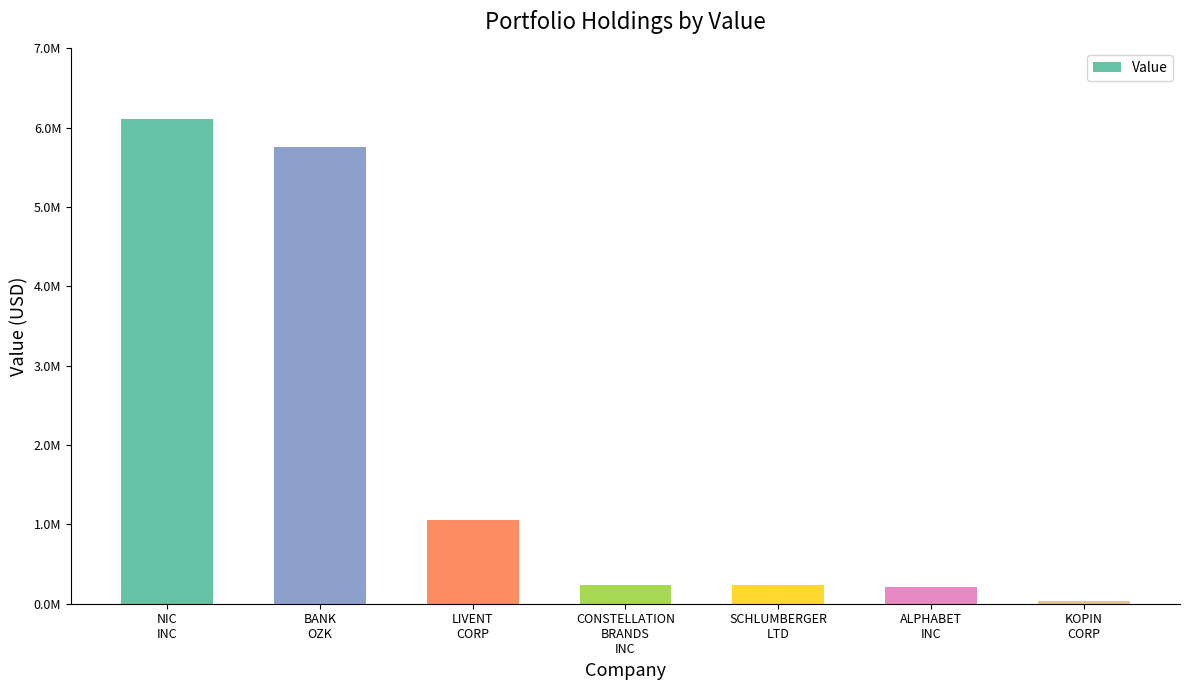

True or false: the data shows 237000 at CONSTELLATION
BRANDS
INC.

True